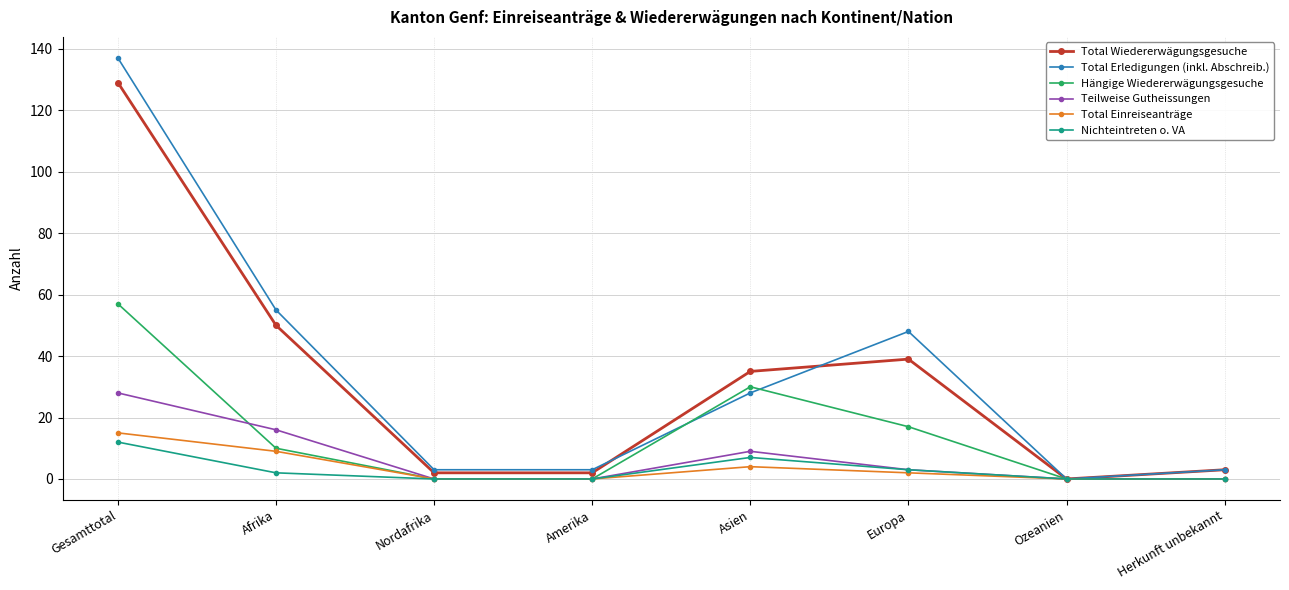

What is the total value across all series at Afrika?

142